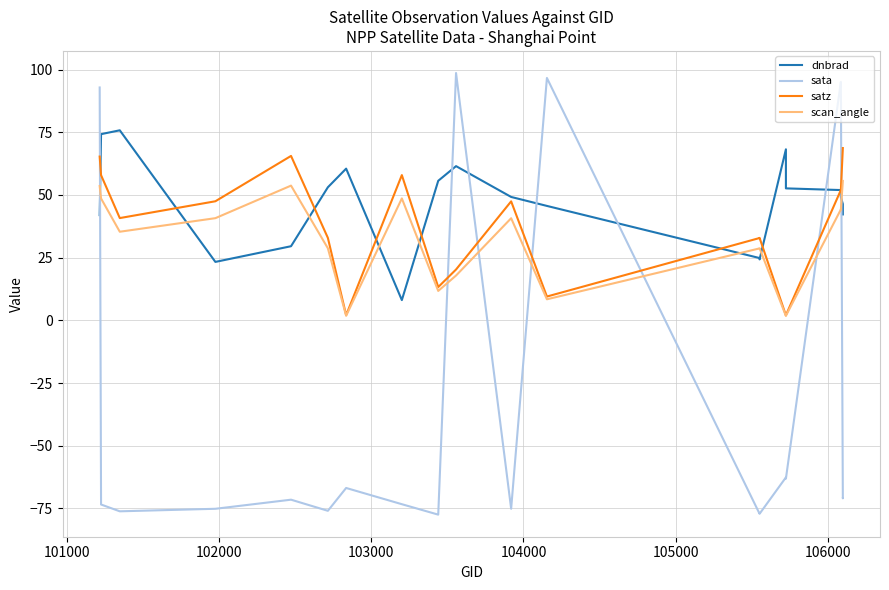

True or false: scan_angle has a value of 89.4 at 19.

False